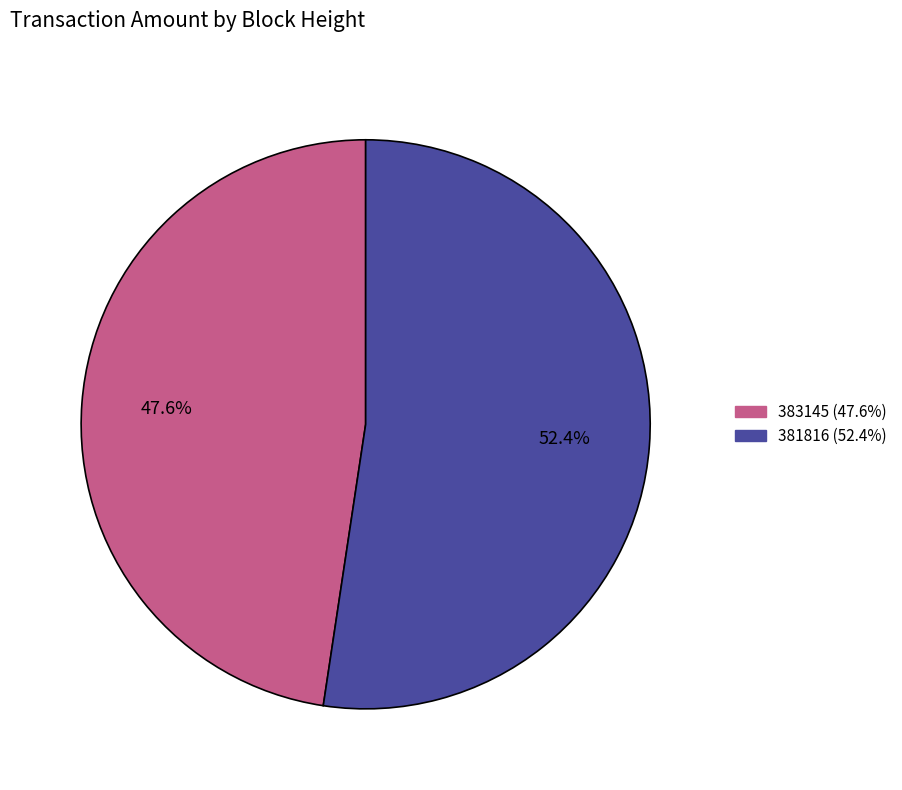

Does 383145 account for over 50% of the chart?

No